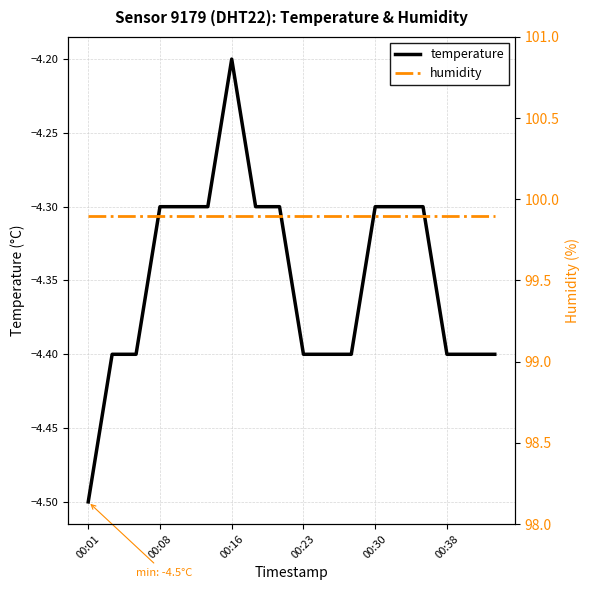

Reading right to left, what are all the values shown in this chart?

temperature: -4.4	-4.4	-4.4	-4.3	-4.3	-4.3	-4.4	-4.4	-4.4	-4.3	-4.3	-4.2	-4.3	-4.3	-4.3	-4.4	-4.4	-4.5
humidity: 99.9	99.9	99.9	99.9	99.9	99.9	99.9	99.9	99.9	99.9	99.9	99.9	99.9	99.9	99.9	99.9	99.9	99.9